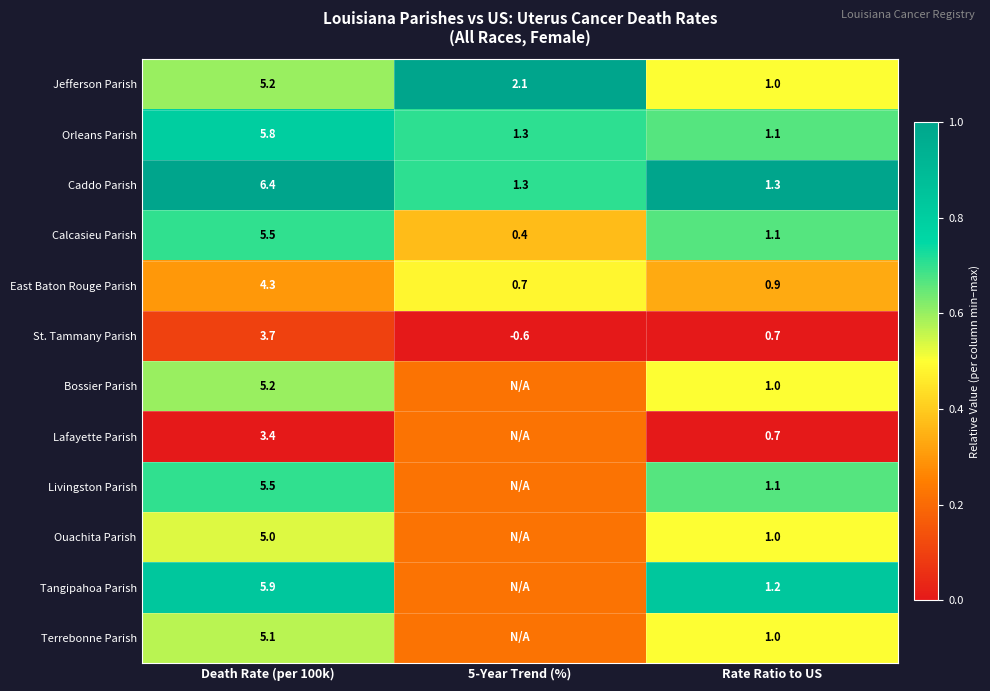

At how many categories does at least one series exceed 0?

3